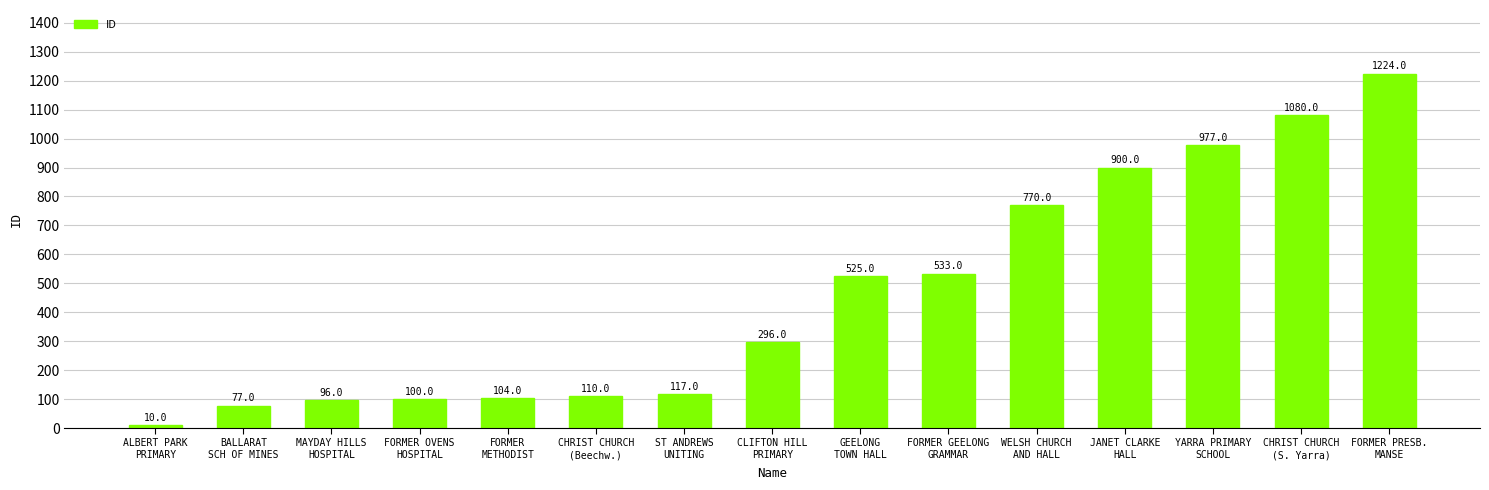

Is it true that the value at GEELONG
TOWN HALL is 111?

False